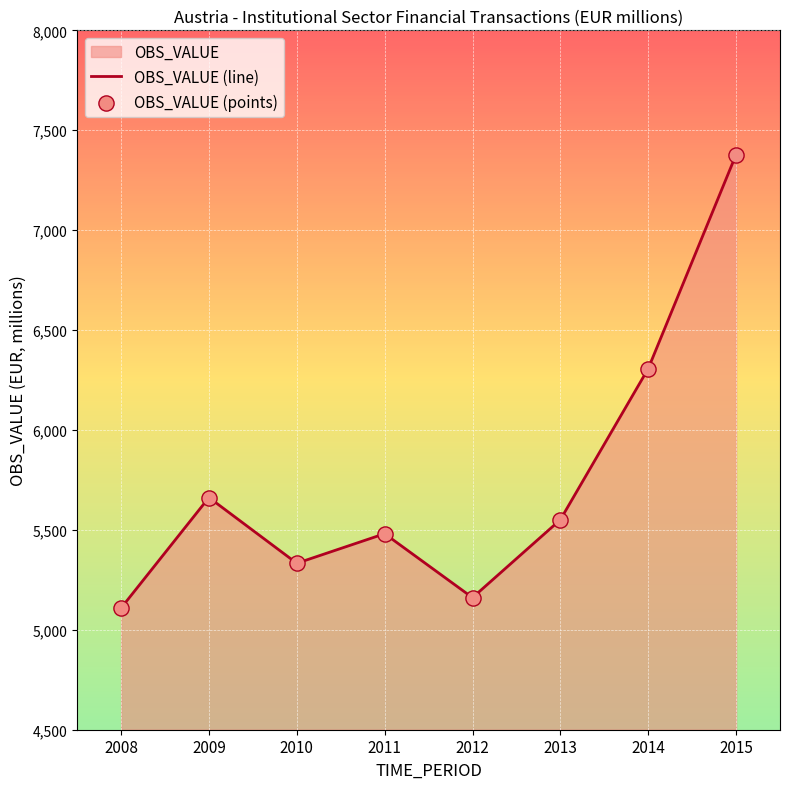

Which series has the largest total across all categories?

OBS_VALUE (line)